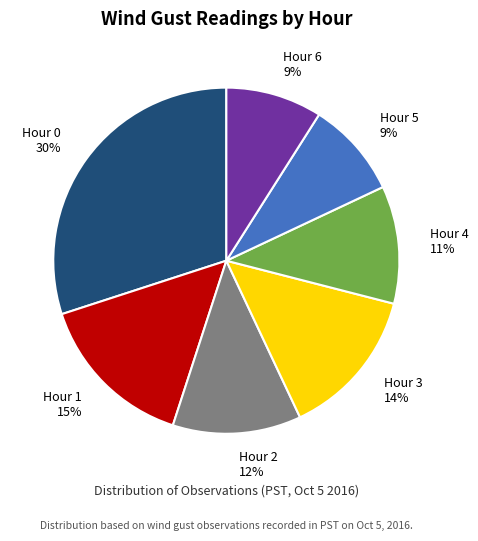

How many slices are in this pie chart?

7